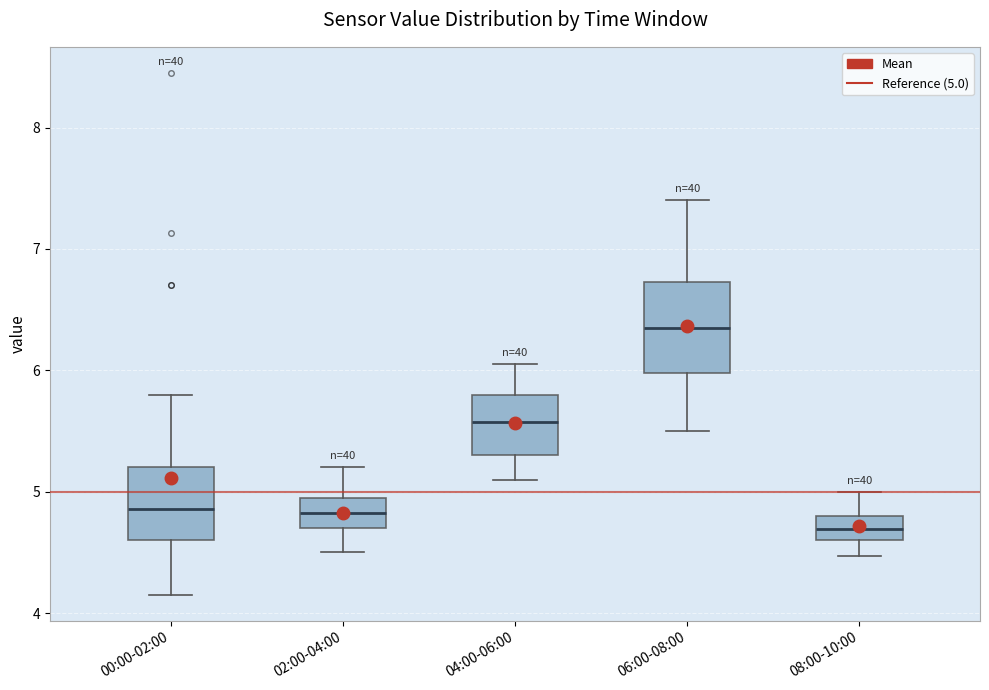

Reading left to right, transcribe this box plot: for each box, give where its median line is, the range the box spans, and where its two whiskers end, as read against the y-axis. The values are not printed on the chart, so give them approximately, as read against the axis.

00:00-02:00: median 4.9, box 4.6 to 5.2, whiskers 4.2 to 5.8
02:00-04:00: median 4.8, box 4.7 to 5.0, whiskers 4.5 to 5.2
04:00-06:00: median 5.6, box 5.3 to 5.8, whiskers 5.1 to 6.1
06:00-08:00: median 6.4, box 6.0 to 6.7, whiskers 5.5 to 7.4
08:00-10:00: median 4.7, box 4.6 to 4.8, whiskers 4.5 to 5.0